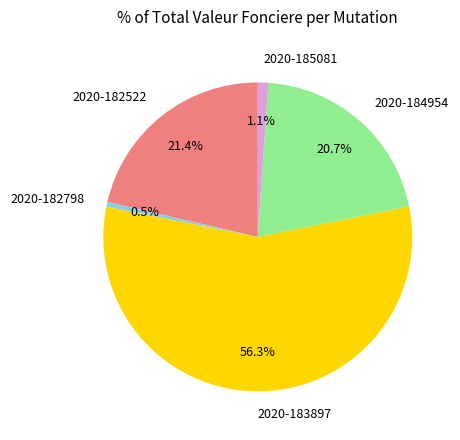

Combined, do 2020-184954 and 2020-185081 account for over 50%?

No